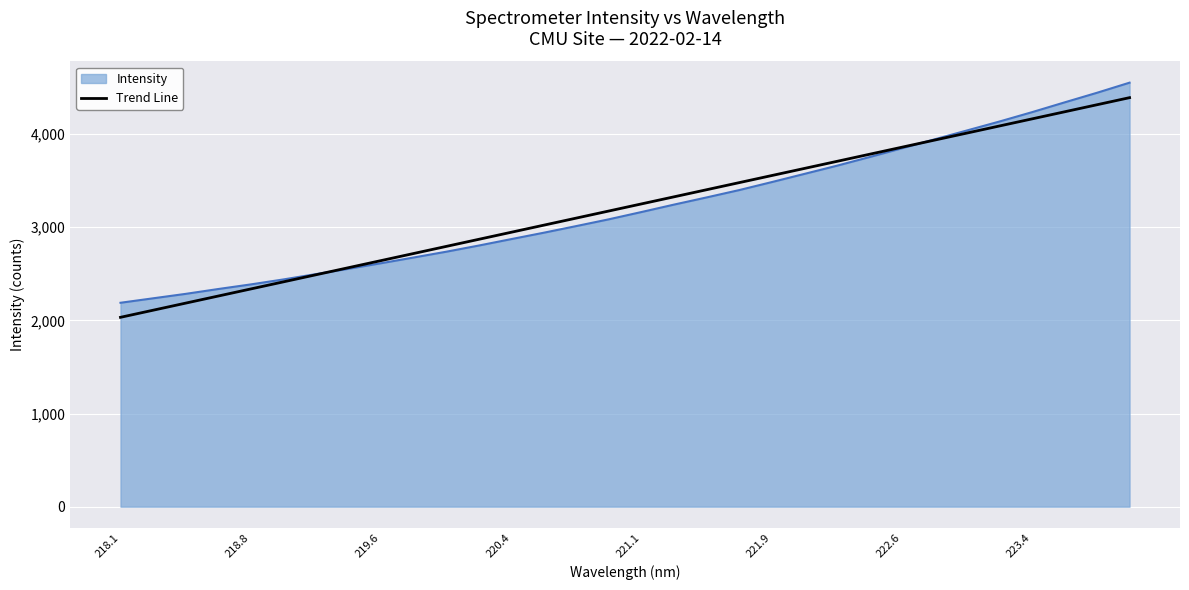

How many series are shown in this chart?

2